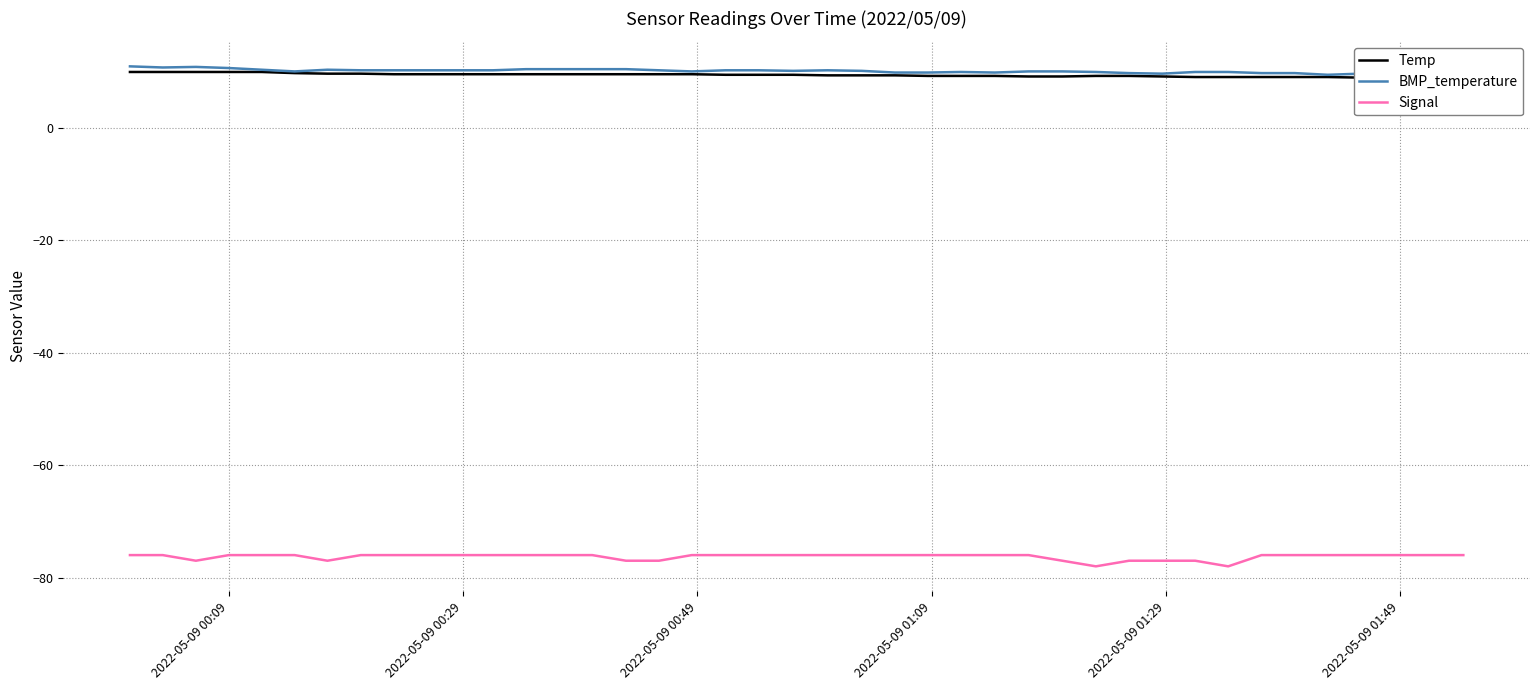

What is the difference between the second highest and minimum values in the BMP_temperature series?

1.4